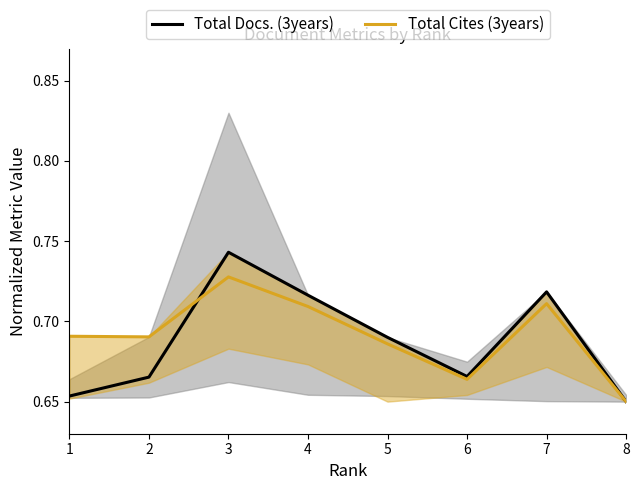

Does the chart have visible grid lines?

No